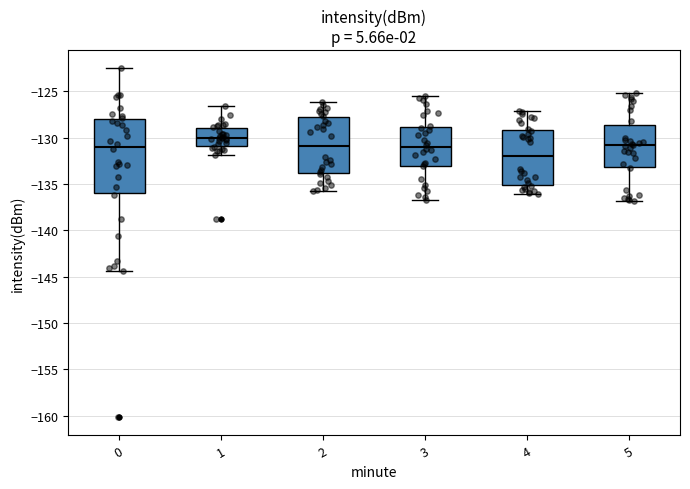

Reading left to right, read every box against the y-axis: the position of its median line, the range the box covers, and the ends of its whiskers. The values are not printed on the chart, so give them approximately, as read against the axis.

0: median -131.0, box -136.0 to -128.0, whiskers -144.5 to -122.5
1: median -130.0, box -131.0 to -129.0, whiskers -132.0 to -126.5
2: median -131.0, box -134.0 to -128.0, whiskers -136.0 to -126.0
3: median -131.0, box -133.0 to -129.0, whiskers -136.5 to -125.5
4: median -132.0, box -135.0 to -129.0, whiskers -136.0 to -127.0
5: median -131.0, box -133.0 to -128.5, whiskers -137.0 to -125.0